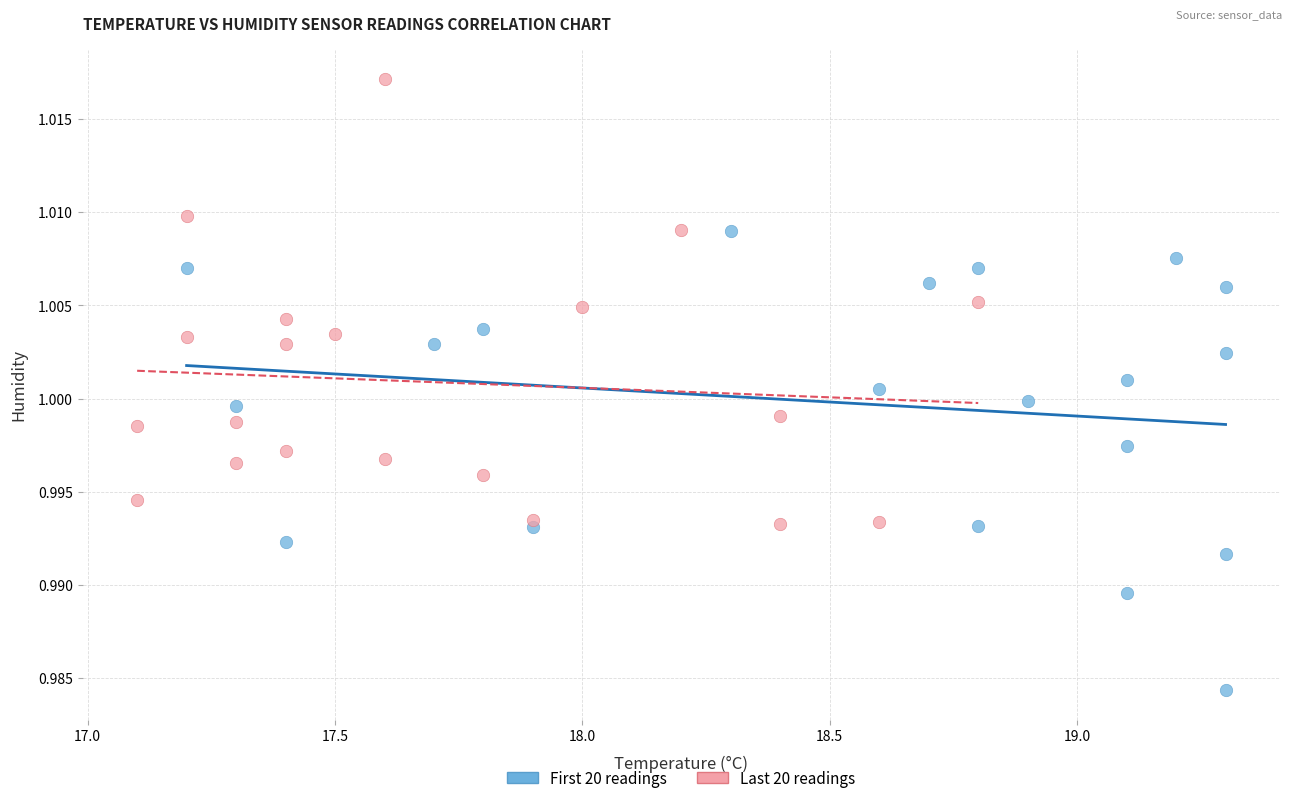

Which series has the largest Y range (max minus min)?

First 20 readings